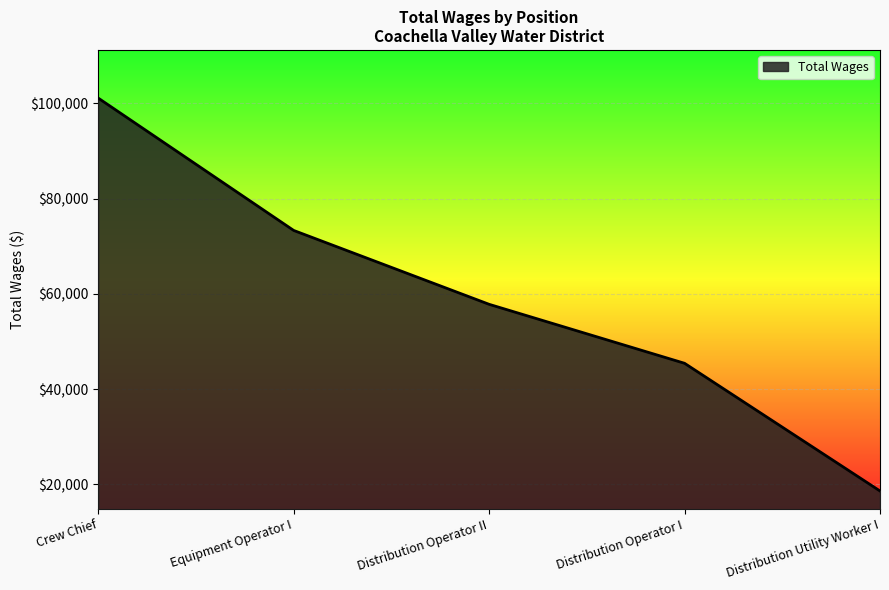

What is the minimum value shown in the chart?

18635